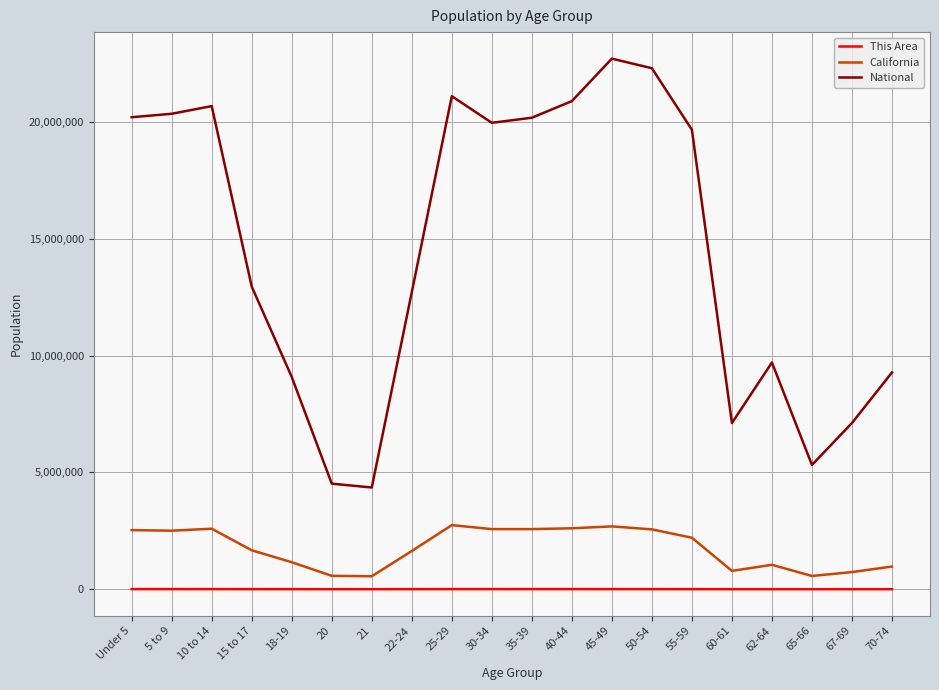

What is the sum of all California values?

35282778